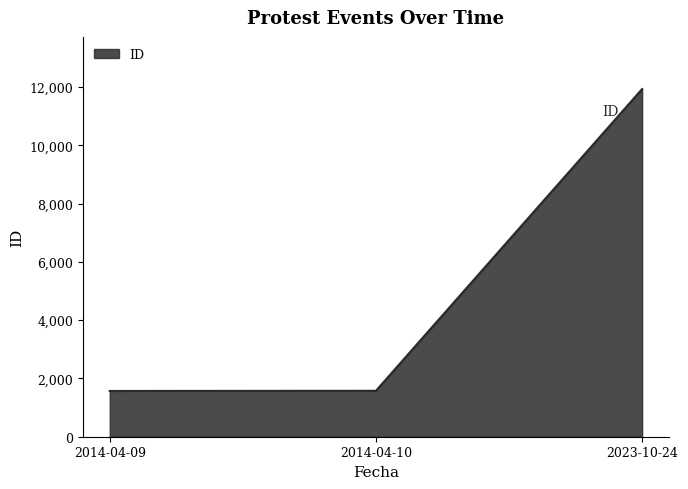

Does the chart have visible grid lines?

No